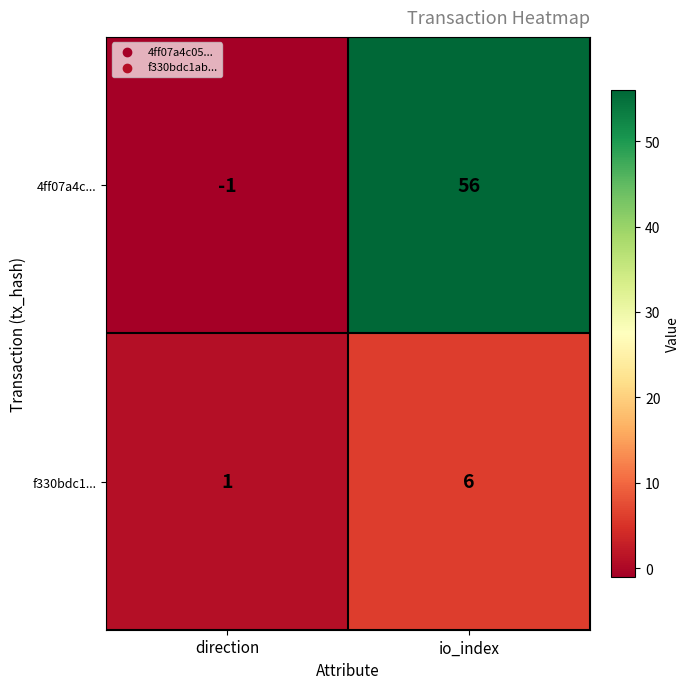

What is the sum of all f330bdc1... values?

7